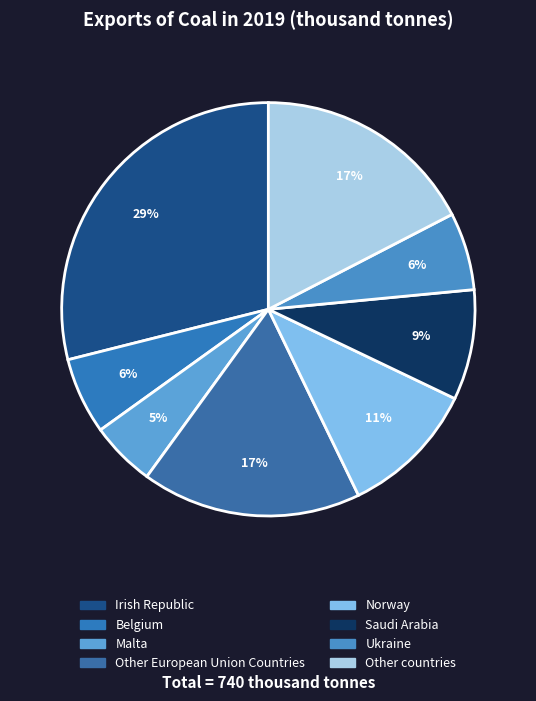

How many slices are in this pie chart?

8